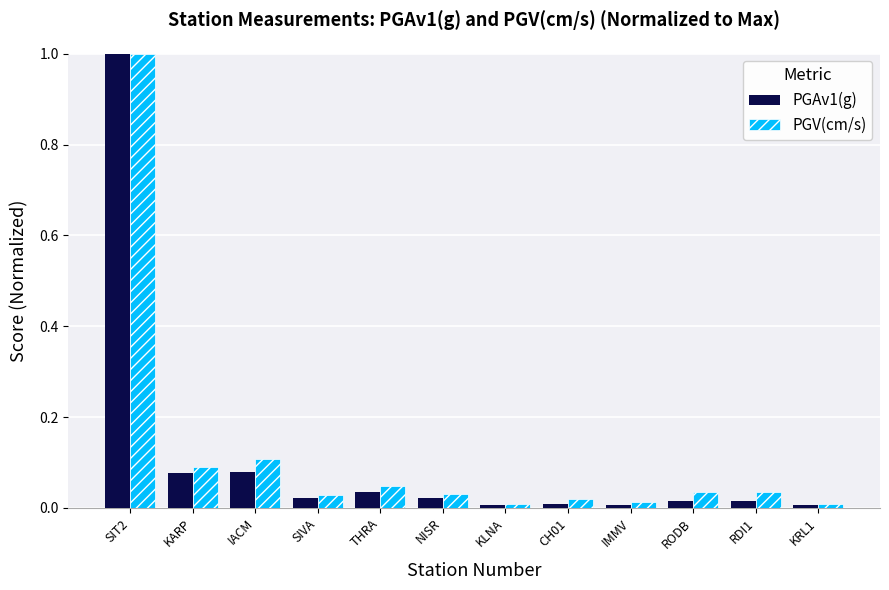

What position from the right is SIT2?

12